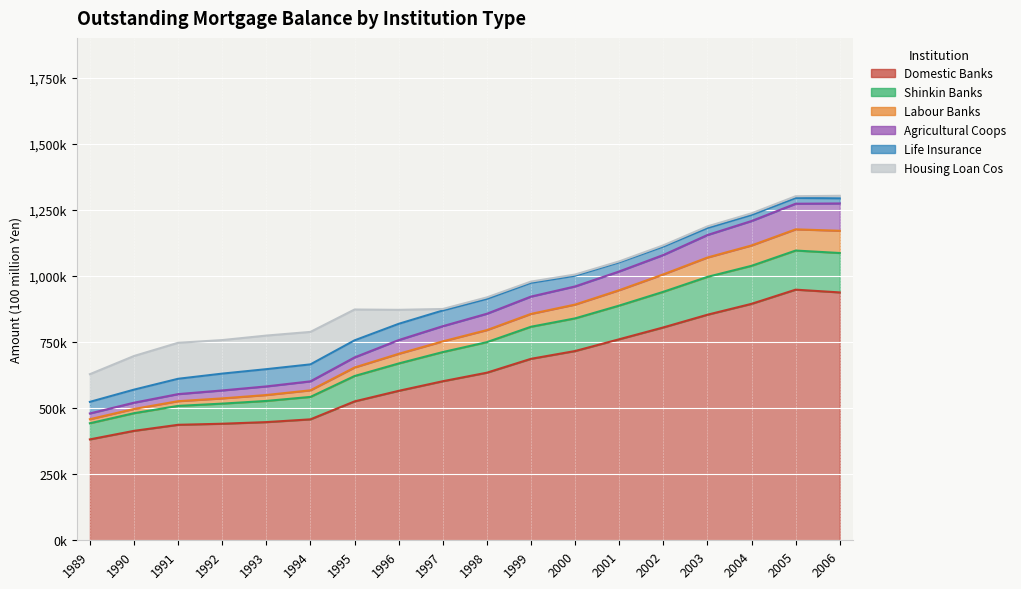

At which label is Domestic Banks closest to 664723?

1999